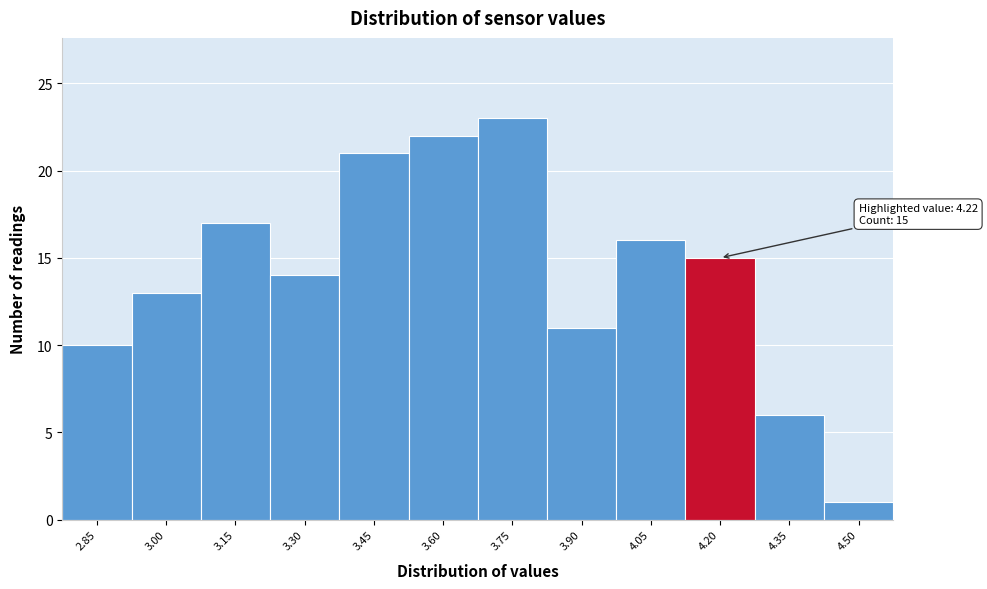

Reading right to left, extract all data points from this chart.

4.50=1	4.35=6	4.20=15	4.05=16	3.90=11	3.75=23	3.60=22	3.45=21	3.30=14	3.15=17	3.00=13	2.85=10